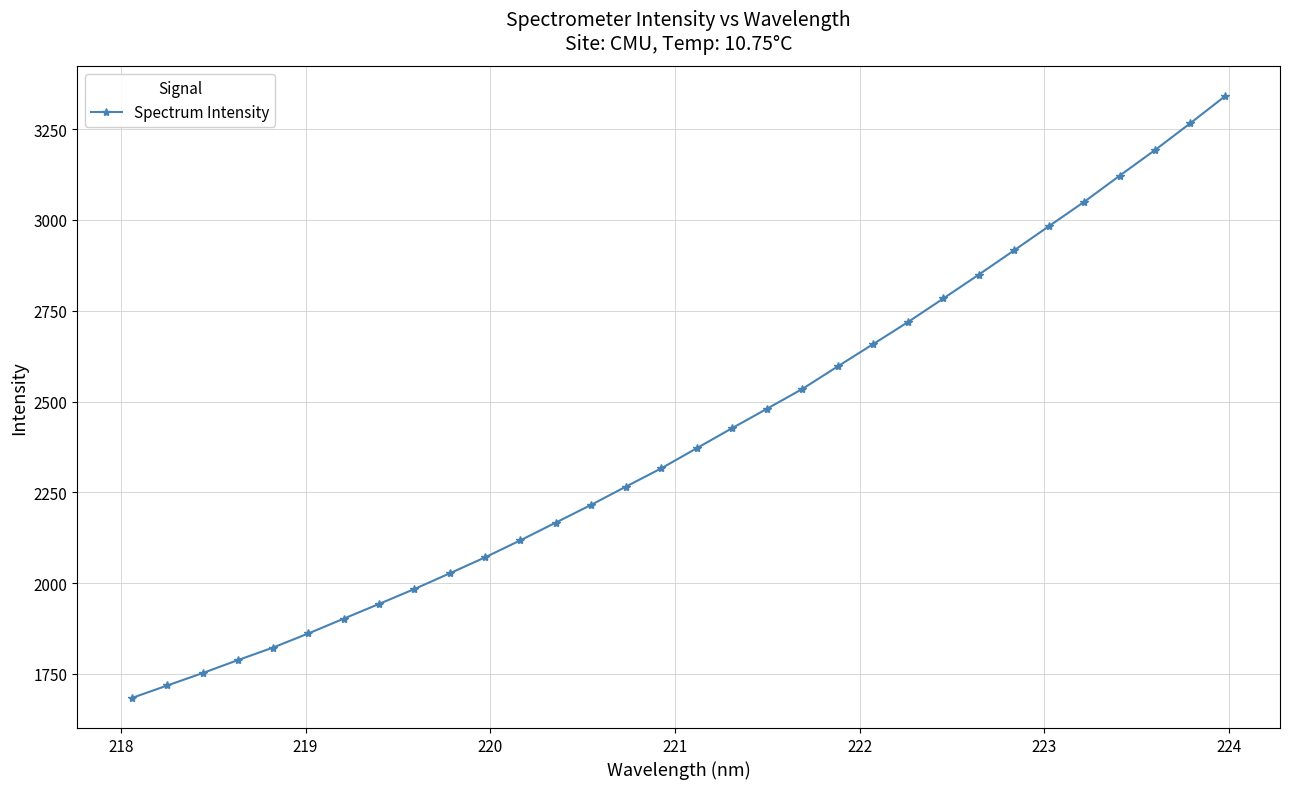

Does the chart display data point markers on the line(s)?

Yes